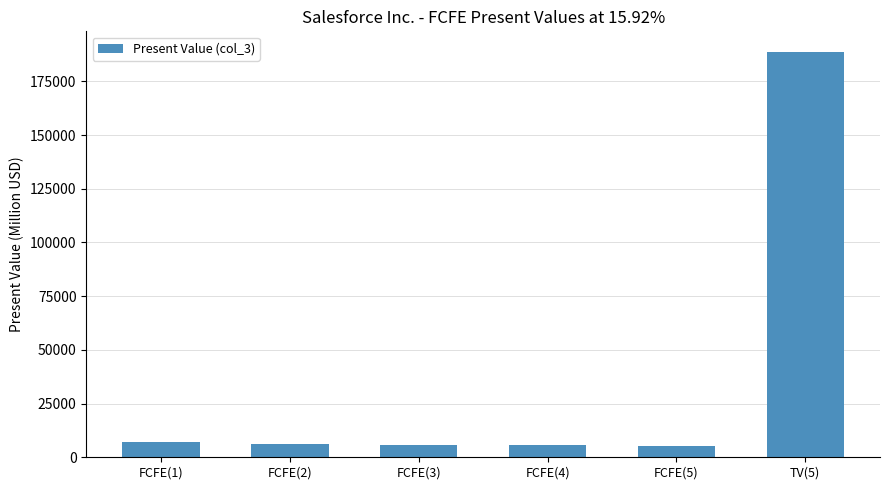

What is the smallest value displayed?

5468